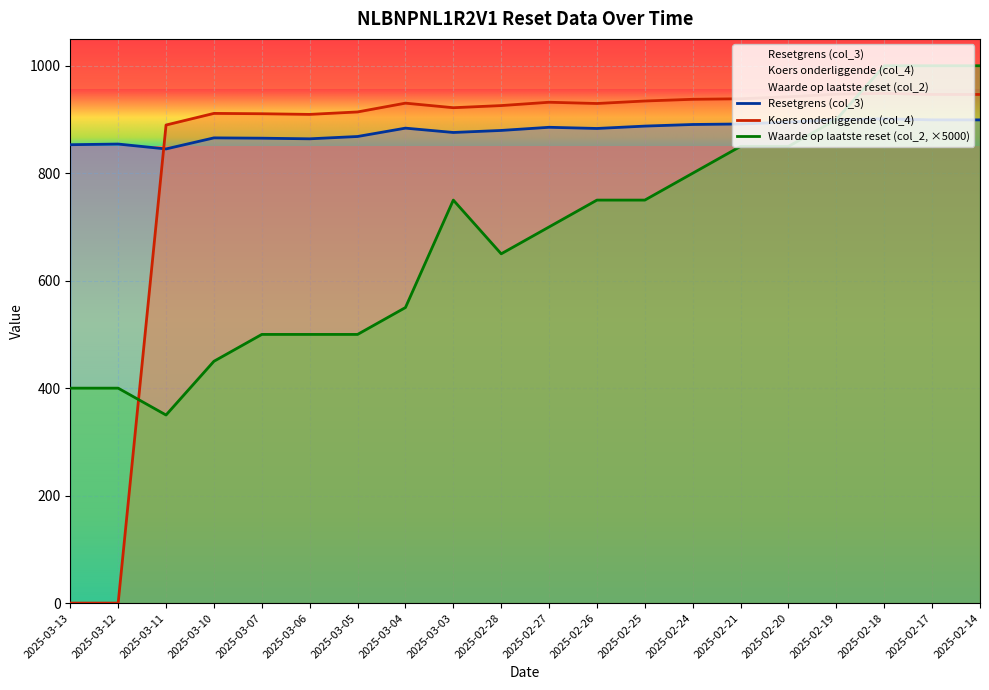

Reading right to left, what are all the values shown in this chart?

Resetgrens (col_3): 2025-02-14=899.3	2025-02-17=899.3	2025-02-18=901.1	2025-02-19=899.7	2025-02-20=895.2	2025-02-21=891.7	2025-02-24=890.7	2025-02-25=887.7	2025-02-26=883.3	2025-02-27=885.5	2025-02-28=879.6	2025-03-03=875.8	2025-03-04=883.9	2025-03-05=868.3	2025-03-06=864.0	2025-03-07=865.2	2025-03-10=865.8	2025-03-11=845.2	2025-03-12=854.3	2025-03-13=853.1
Koers onderliggende (col_4): 2025-02-14=946.6	2025-02-17=946.6	2025-02-18=948.5	2025-02-19=947.1	2025-02-20=942.3	2025-02-21=938.6	2025-02-24=937.6	2025-02-25=934.4	2025-02-26=929.8	2025-02-27=932.1	2025-02-28=925.9	2025-03-03=921.9	2025-03-04=930.4	2025-03-05=914.0	2025-03-06=909.5	2025-03-07=910.7	2025-03-10=911.3	2025-03-11=889.7	2025-03-12=0.0	2025-03-13=0.0
Waarde op laatste reset (col_2): 2025-02-14=1000.0	2025-02-17=1000.0	2025-02-18=1000.0	2025-02-19=900.0	2025-02-20=850.0	2025-02-21=850.0	2025-02-24=800.0	2025-02-25=750.0	2025-02-26=750.0	2025-02-27=700.0	2025-02-28=650.0	2025-03-03=750.0	2025-03-04=550.0	2025-03-05=500.0	2025-03-06=500.0	2025-03-07=500.0	2025-03-10=450.0	2025-03-11=350.0	2025-03-12=400.0	2025-03-13=400.0